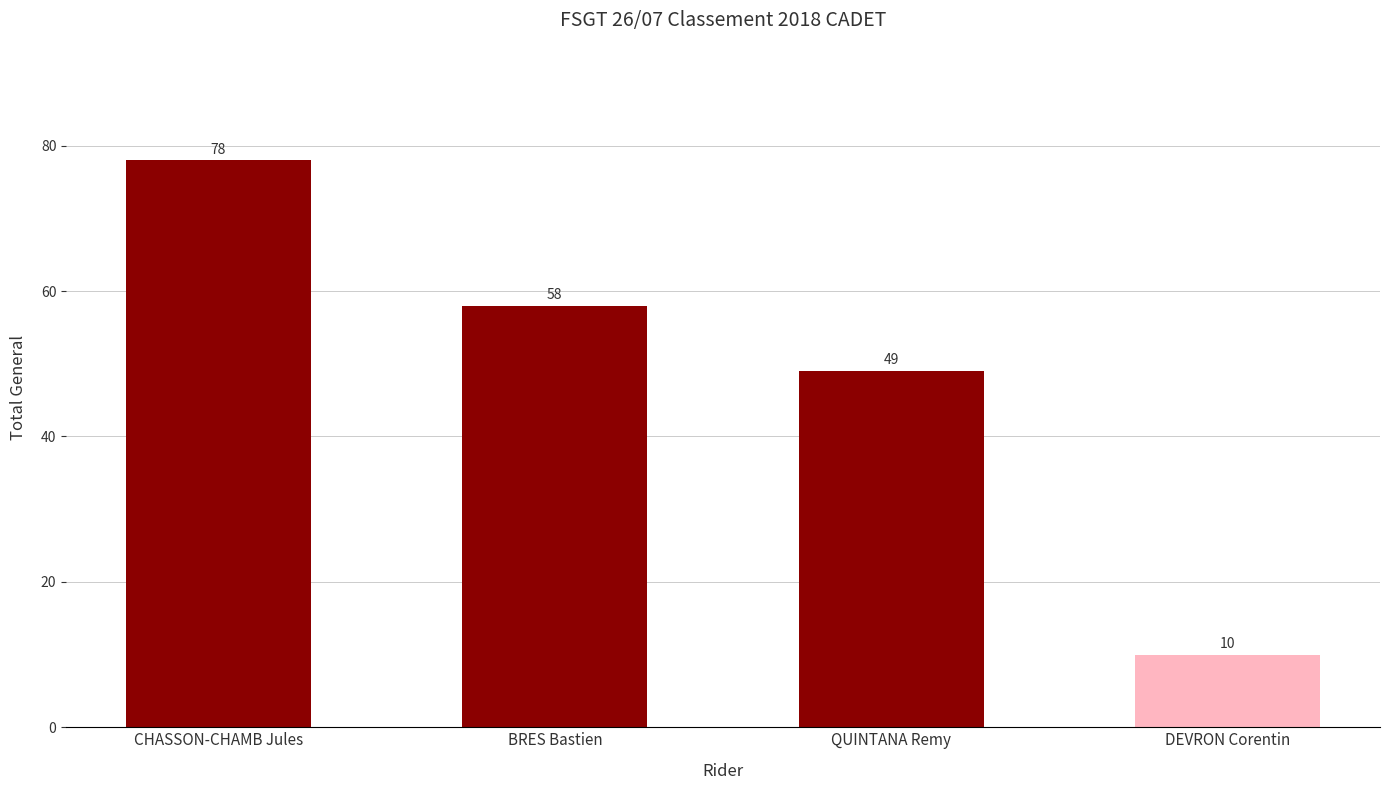

Count the number of categories in the chart.

4